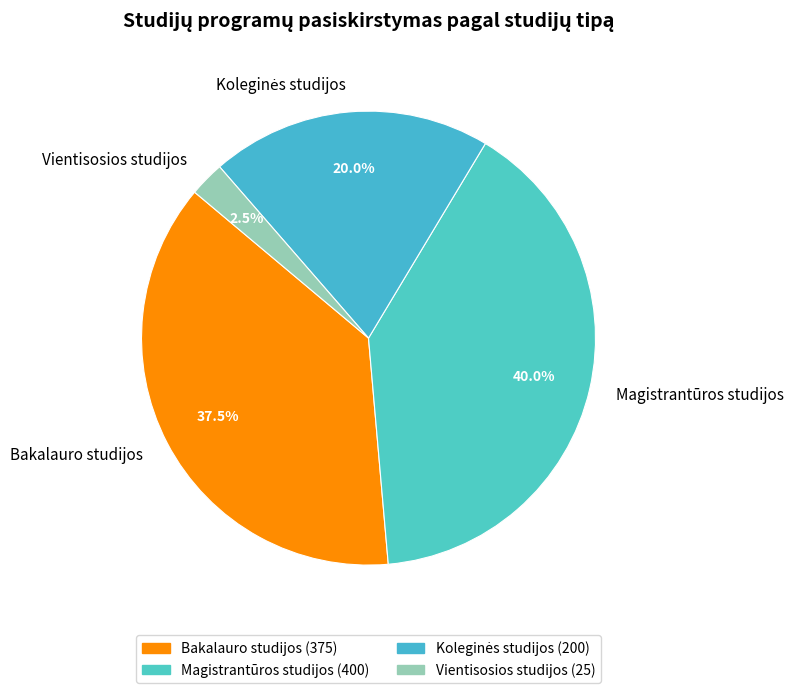

Is there any slice that represents more than half of the pie?

No